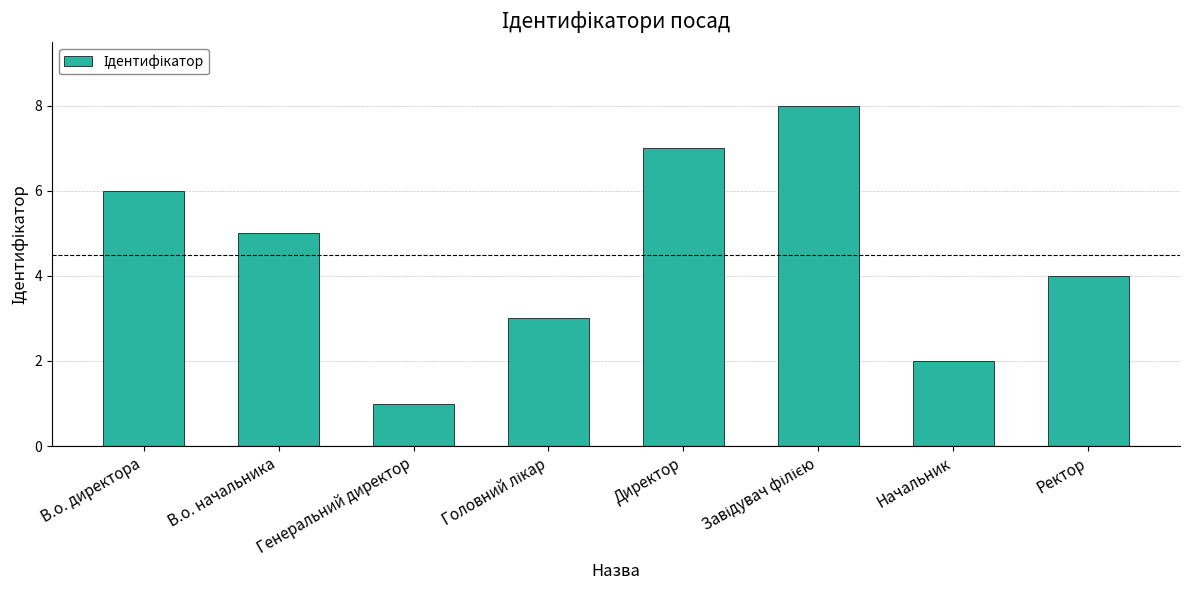

Are the bars grouped side by side (vs. stacked)?

No